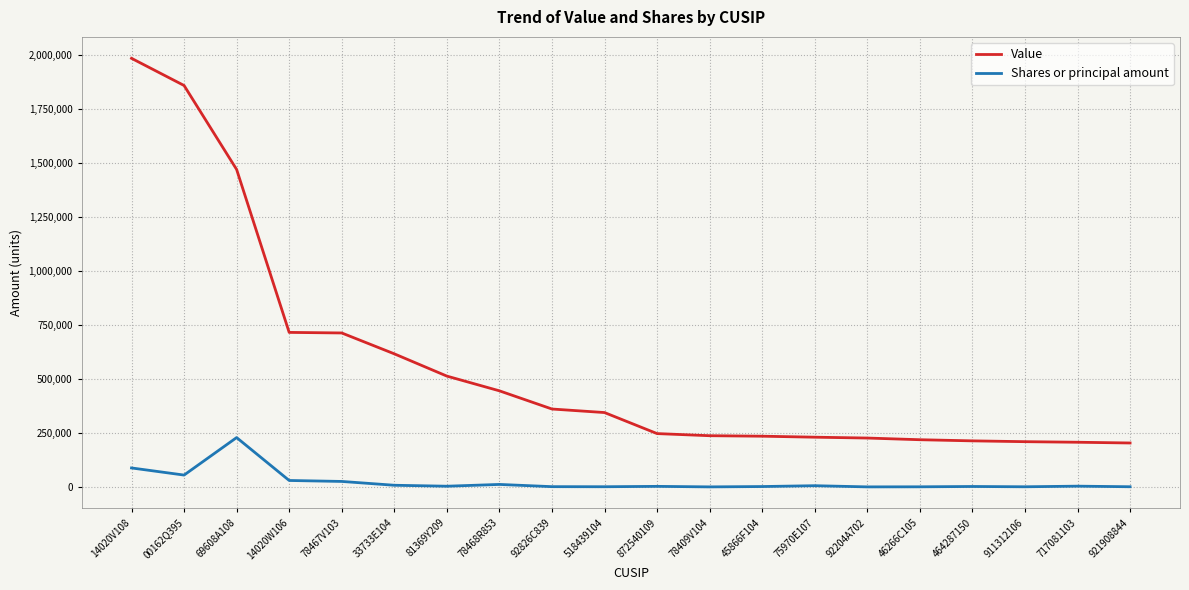

Count the number of data series in this chart.

2